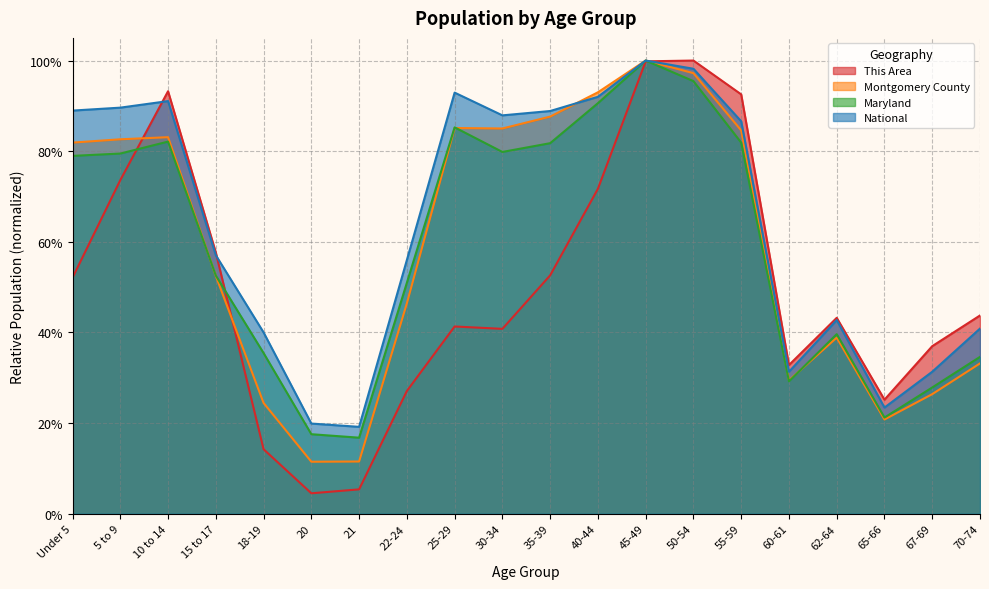

How many lines are shown in the chart?

4